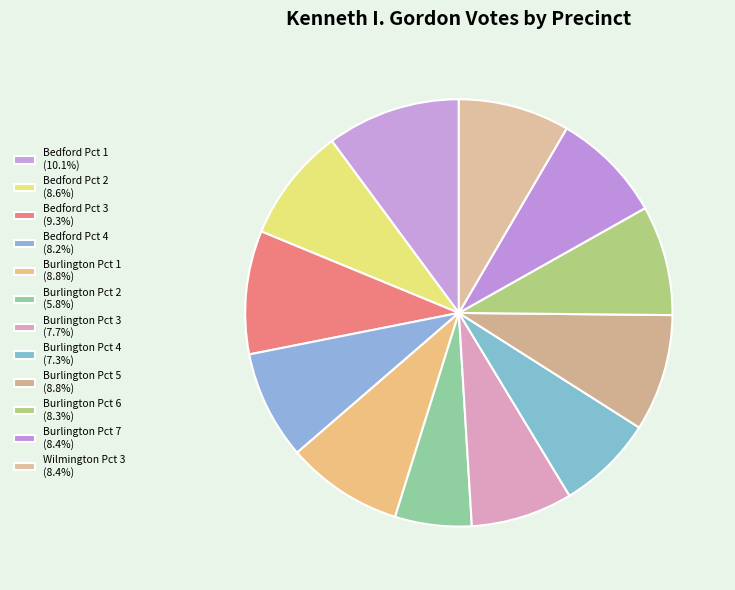

Which has a higher value, Burlington Pct 1 or Bedford Pct 1?

Bedford Pct 1